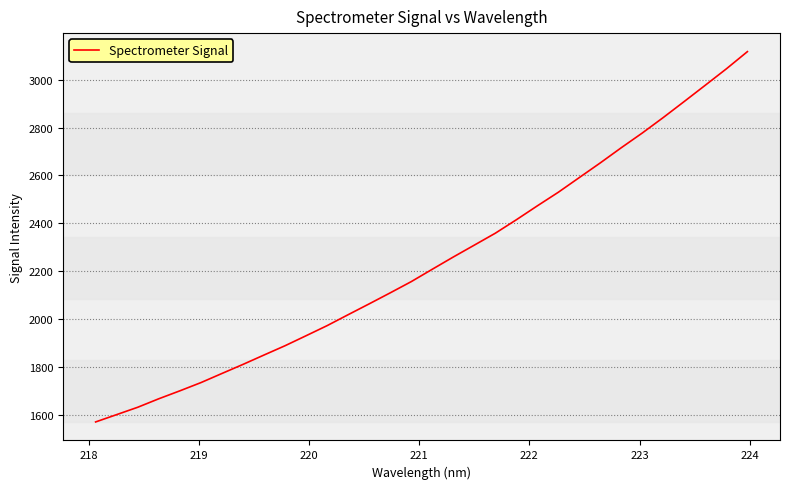

What is the greatest value displayed?

3117.5